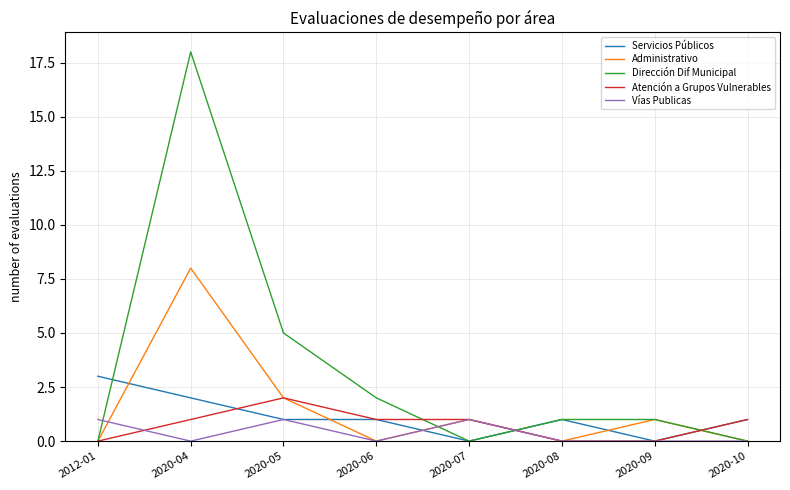

At which category does the chart reach its peak across all series?

2020-04